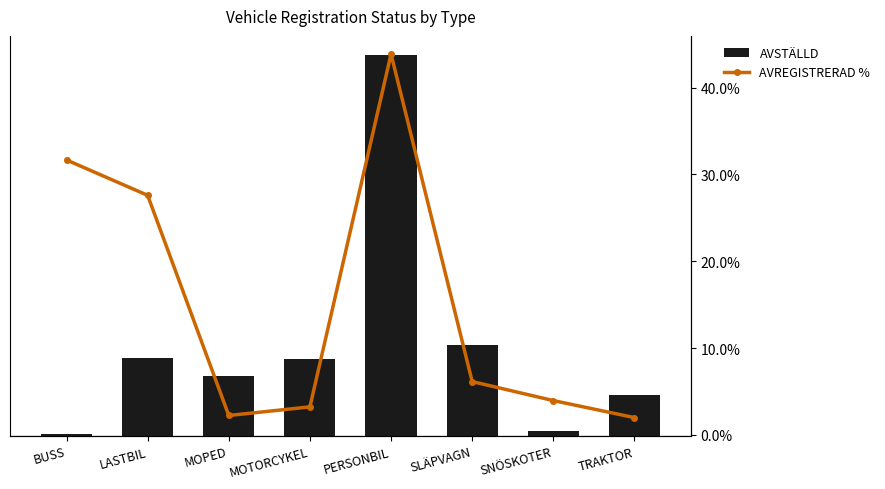

Where does the AVSTÄLLD series first go above 282785?

LASTBIL